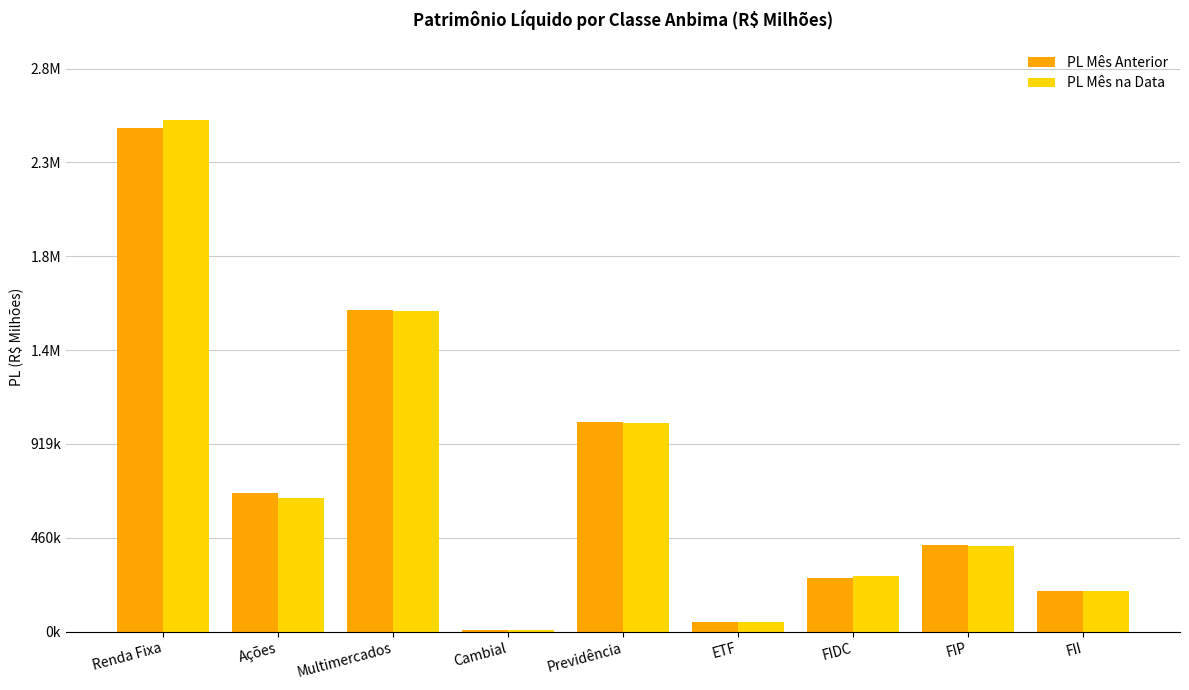

Are the bars grouped side by side (vs. stacked)?

Yes